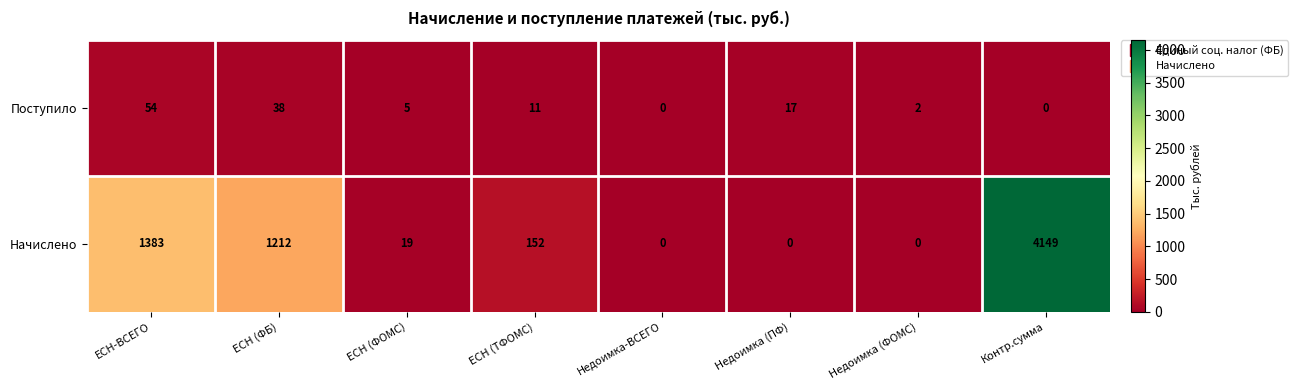

True or false: Начислено has a value of 0 at Недоимка (ФОМС).

True